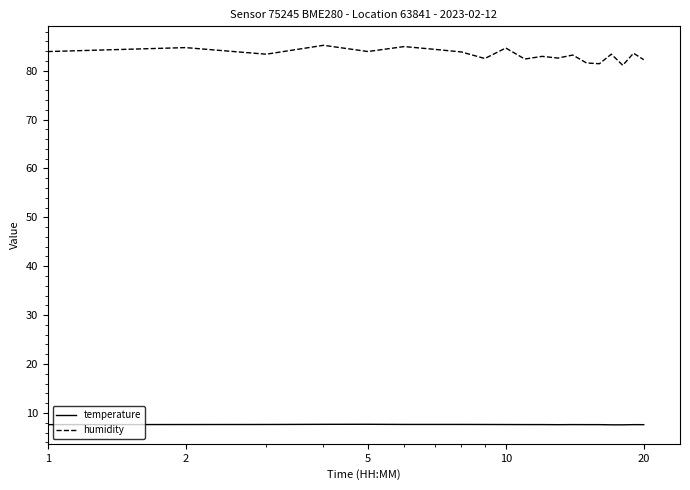

What is the difference between the second highest and second lowest values in the humidity series?

3.5